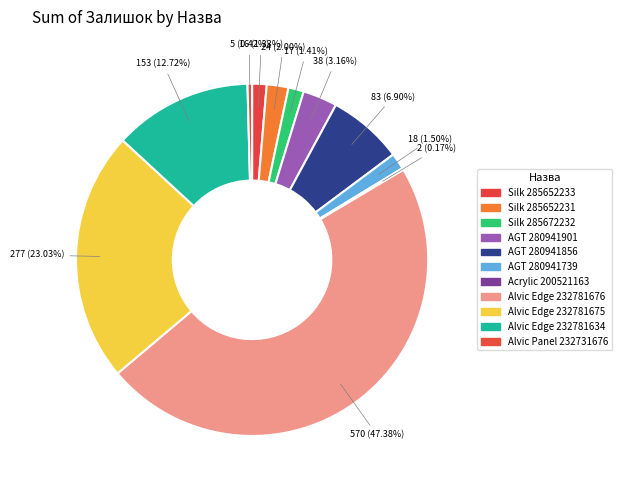

Is Alvic Panel 232731676 the majority of the pie?

No